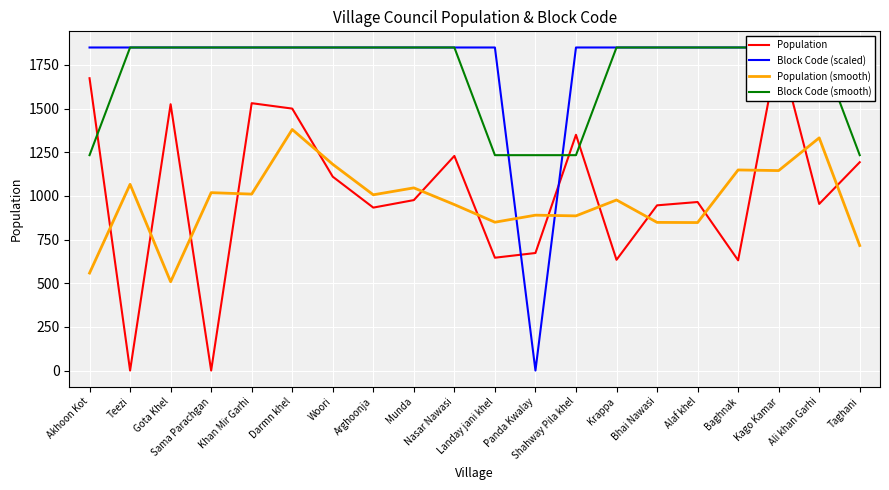

How many lines are shown in the chart?

4